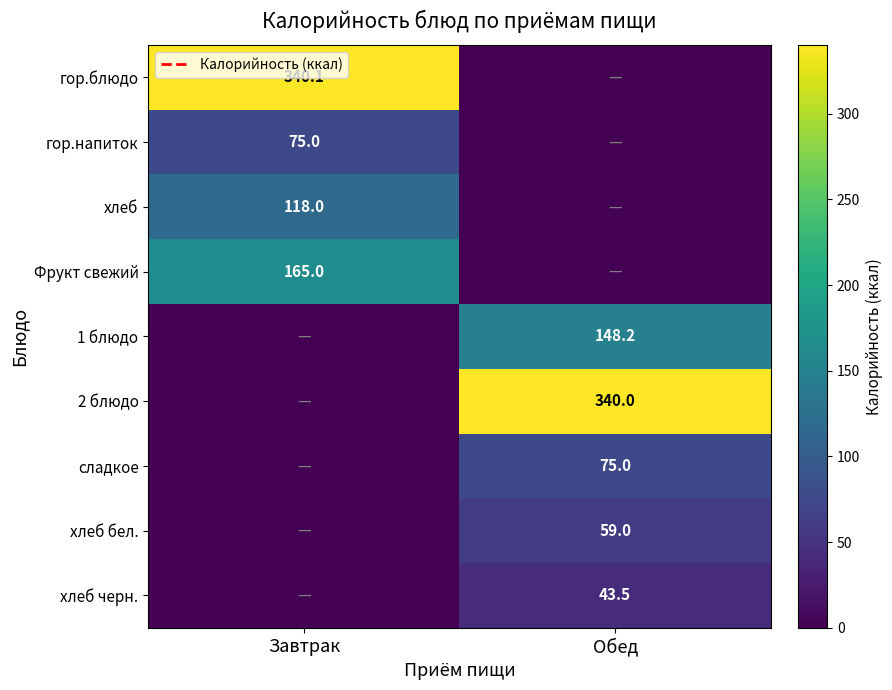

The value of 2 блюдо at Обед is 340.0. True or false?

True